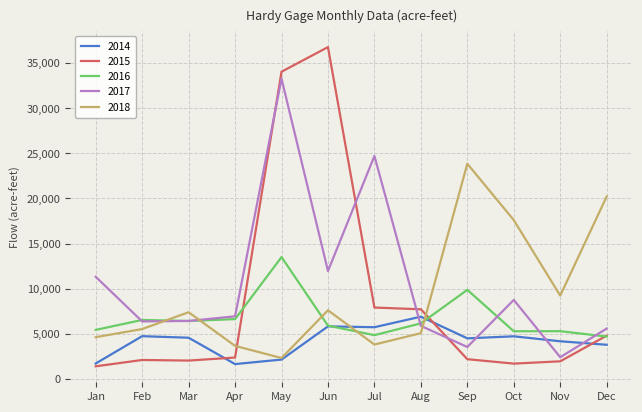

Which category has the highest value across all series?

Jun